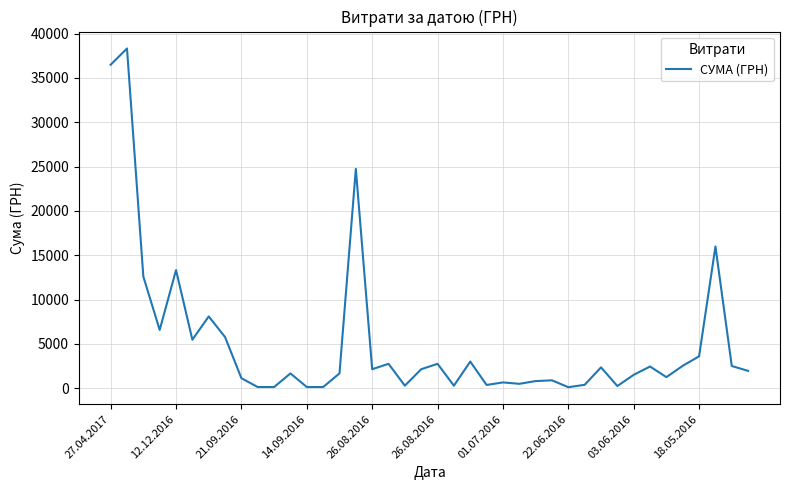

What is the greatest value displayed?

38323.2